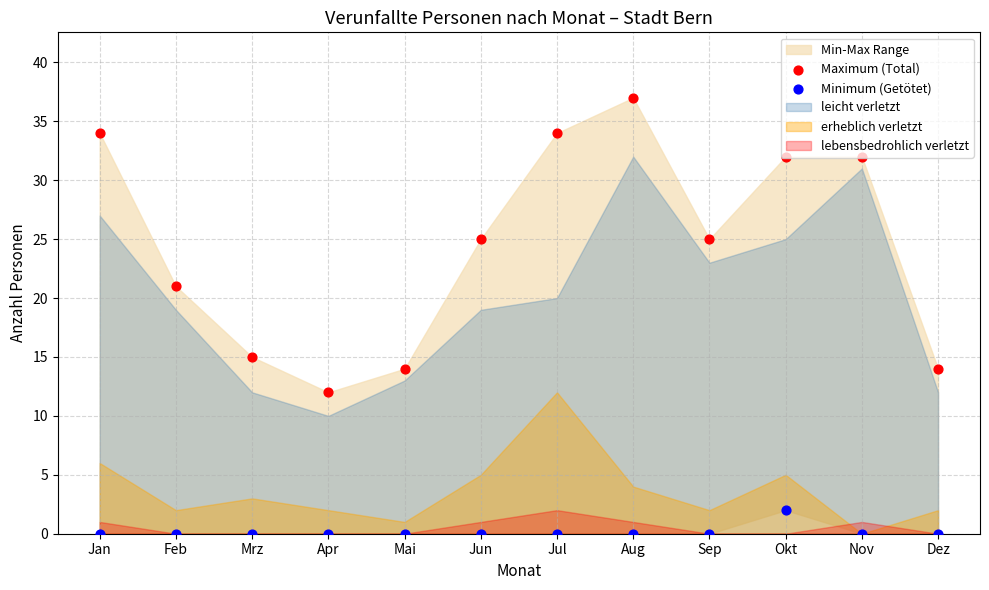

Which series reaches the maximum Y coordinate?

Maximum (Total)